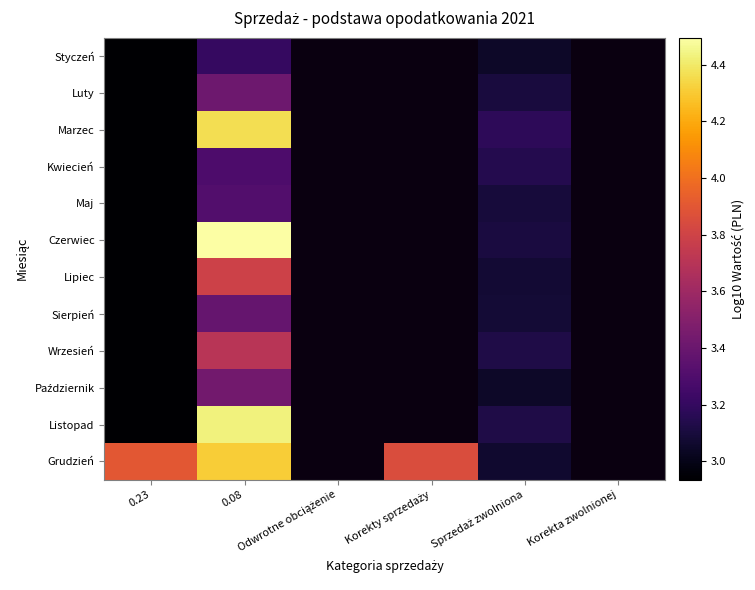

Which series has the largest range (max minus min)?

Czerwiec